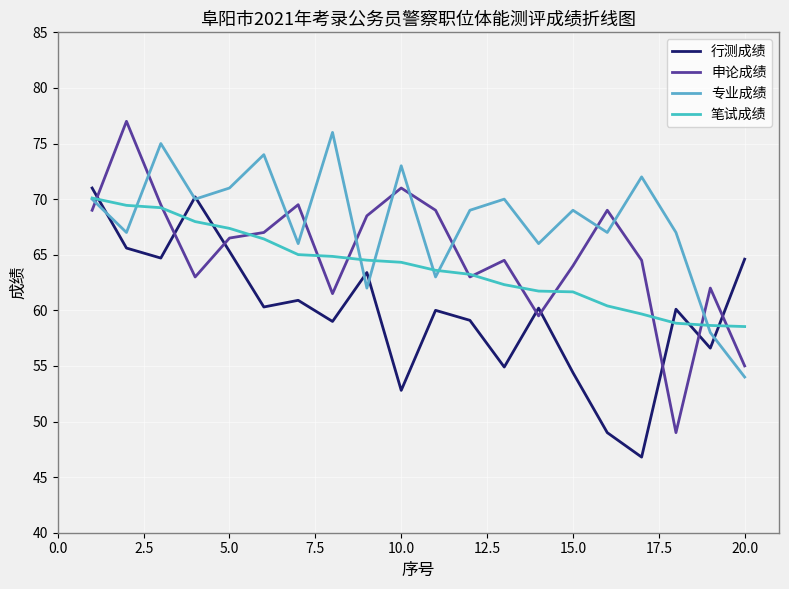

How many lines are shown in the chart?

4